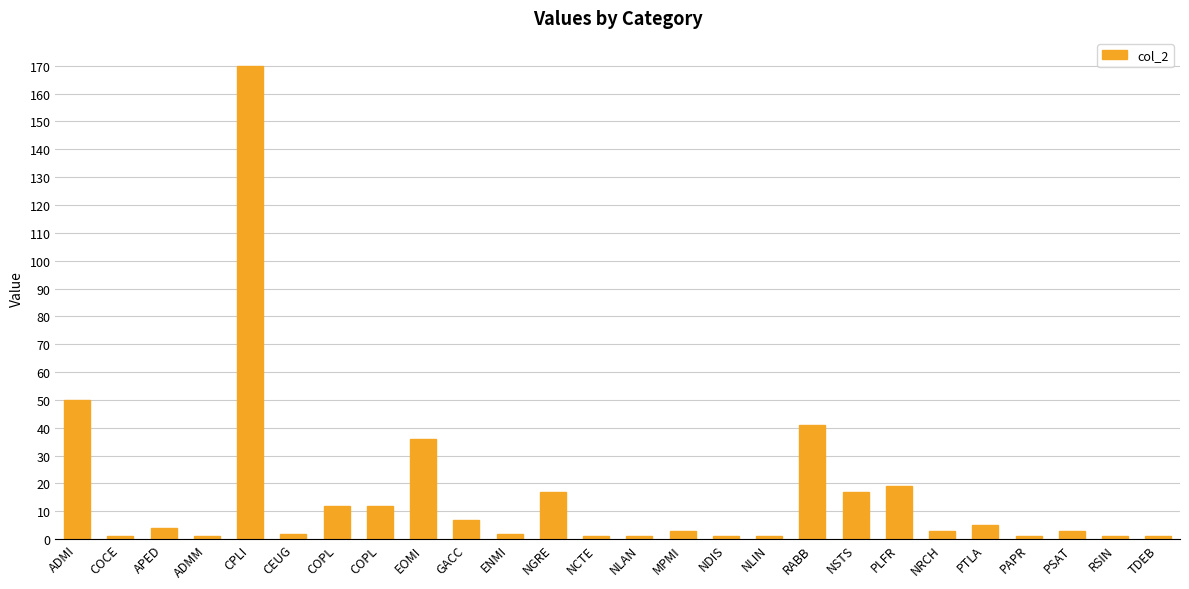

How many bars are there in total?

26